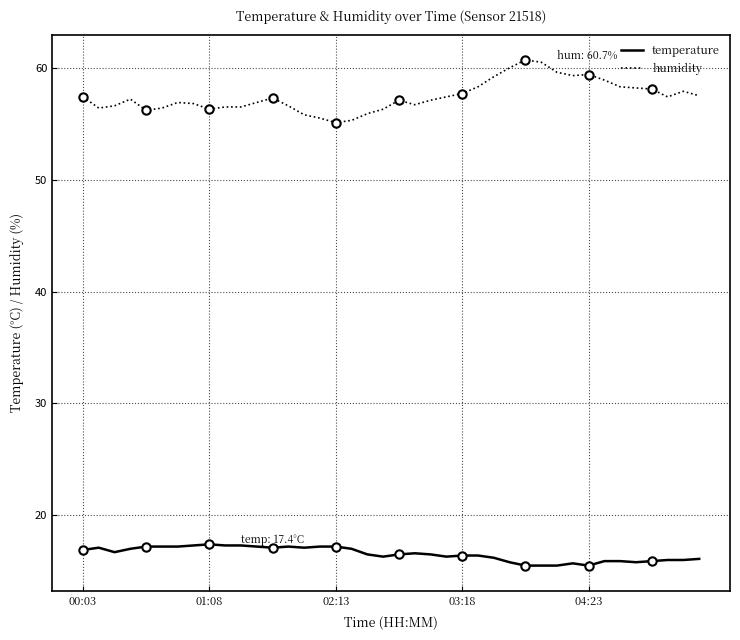

The temperature series shows 5.3 at 02:13. True or false?

False